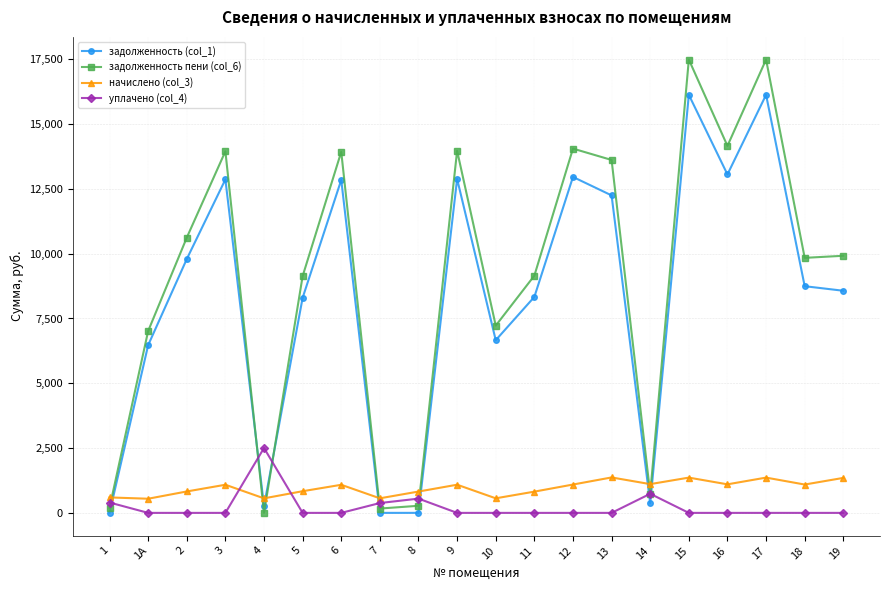

What is the value of the задолженность пени (col_6) point at the 2nd from the left?

7016.3